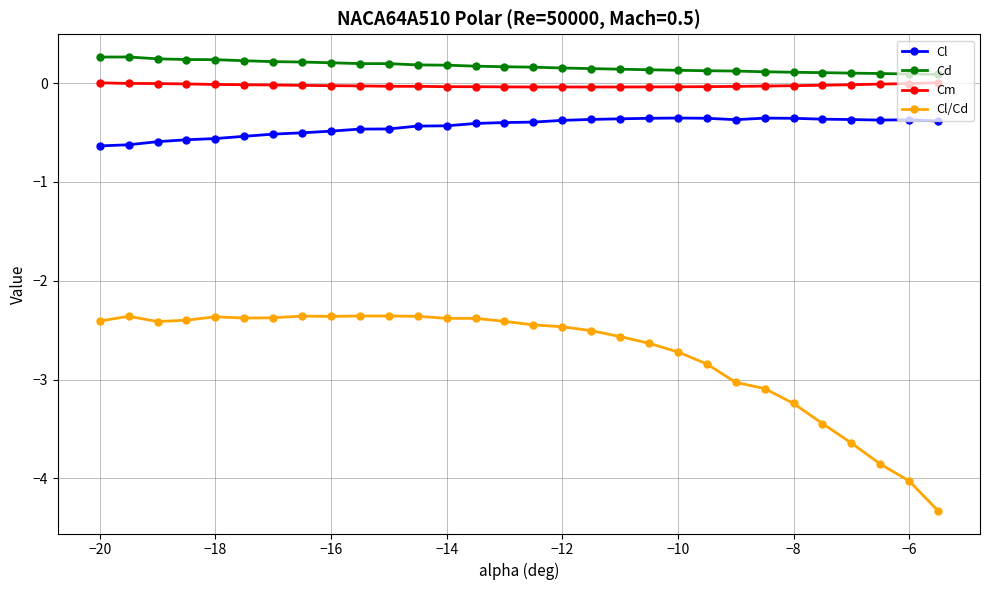

How many categories are shown in the chart?

30